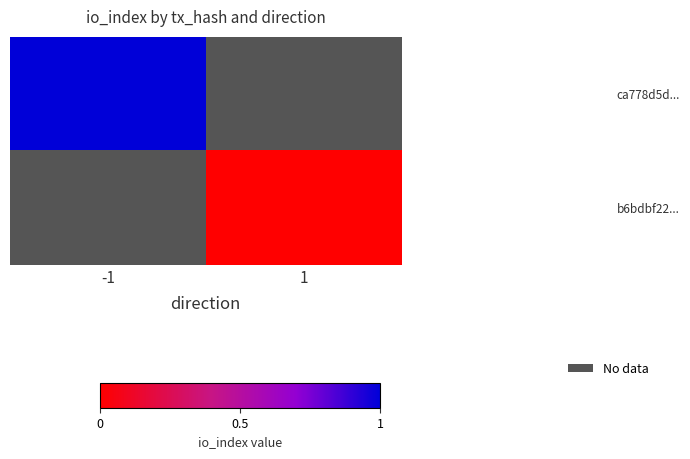

How many series are shown in this chart?

2